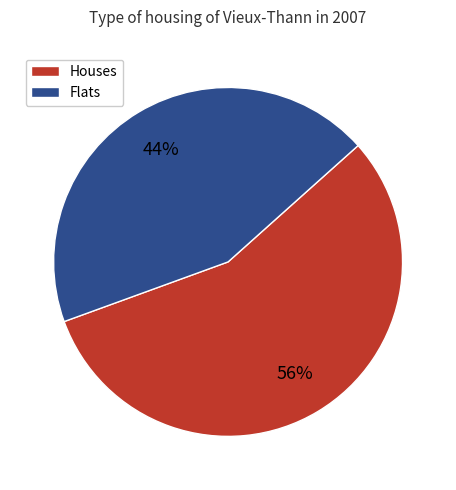

Is there a majority slice in this chart?

Yes